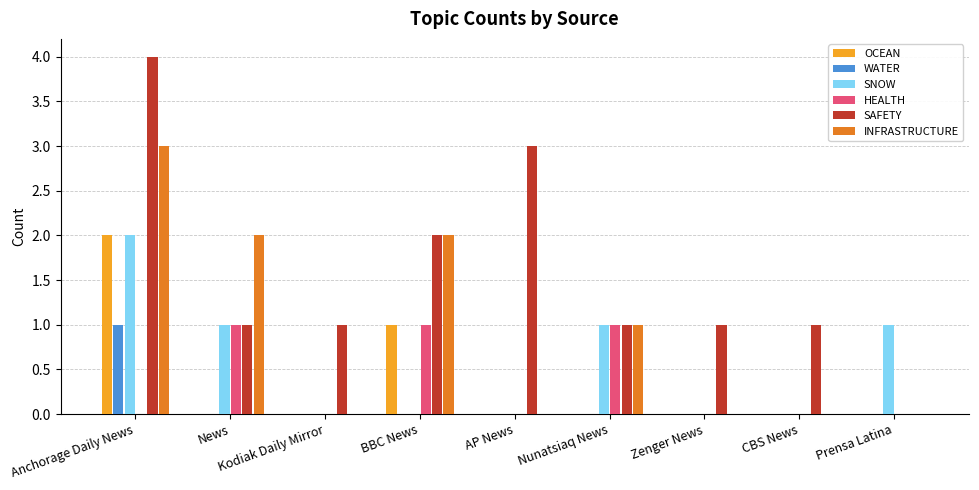

Which label corresponds to the largest value in the chart?

Anchorage Daily News